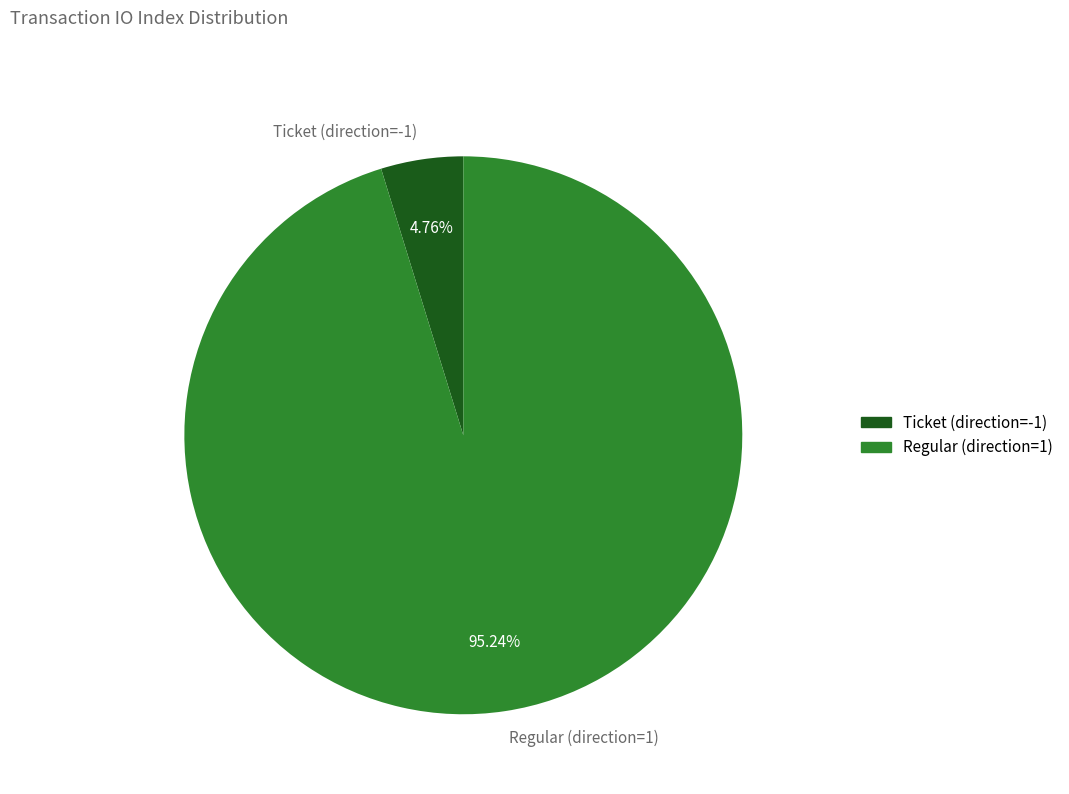

How many segments does this pie chart have?

2